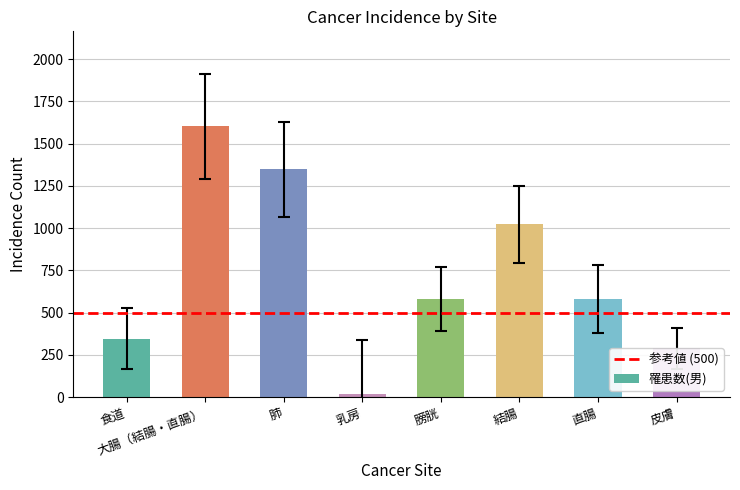

How many categories are shown in the chart?

8